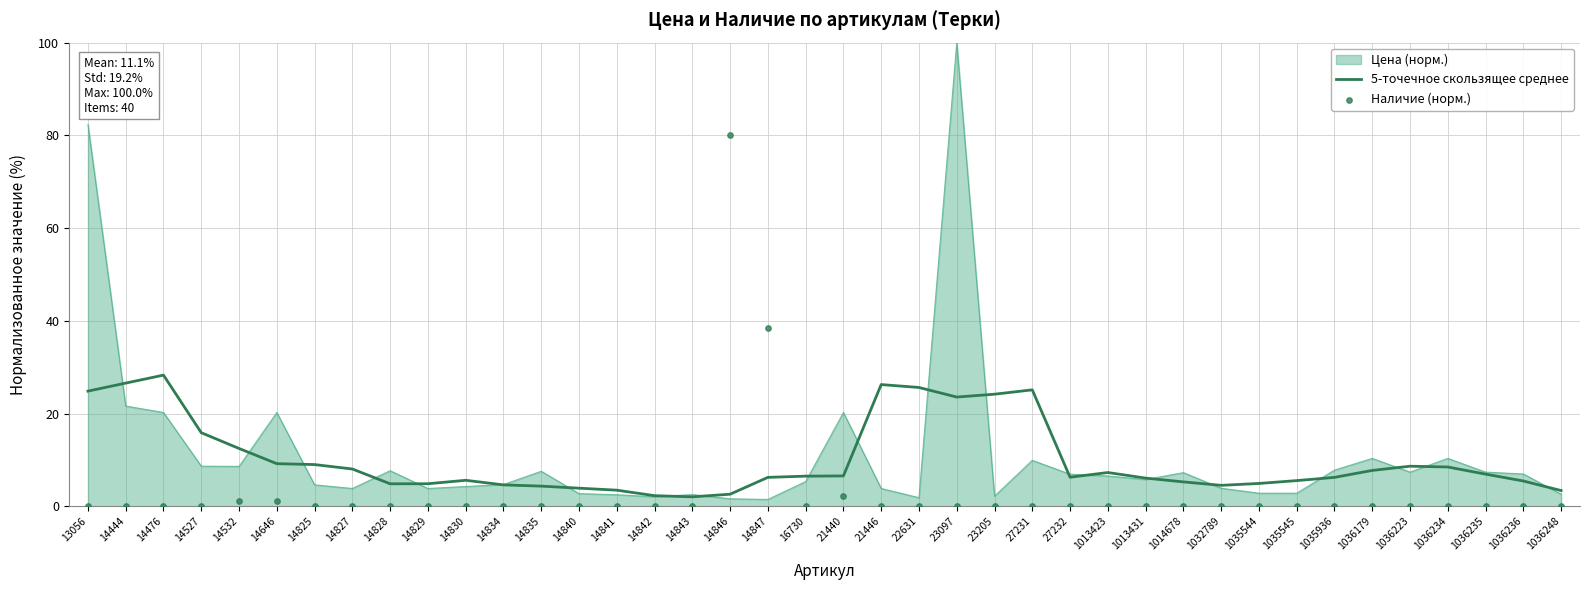

At how many categories does at least one series exceed 57?

1